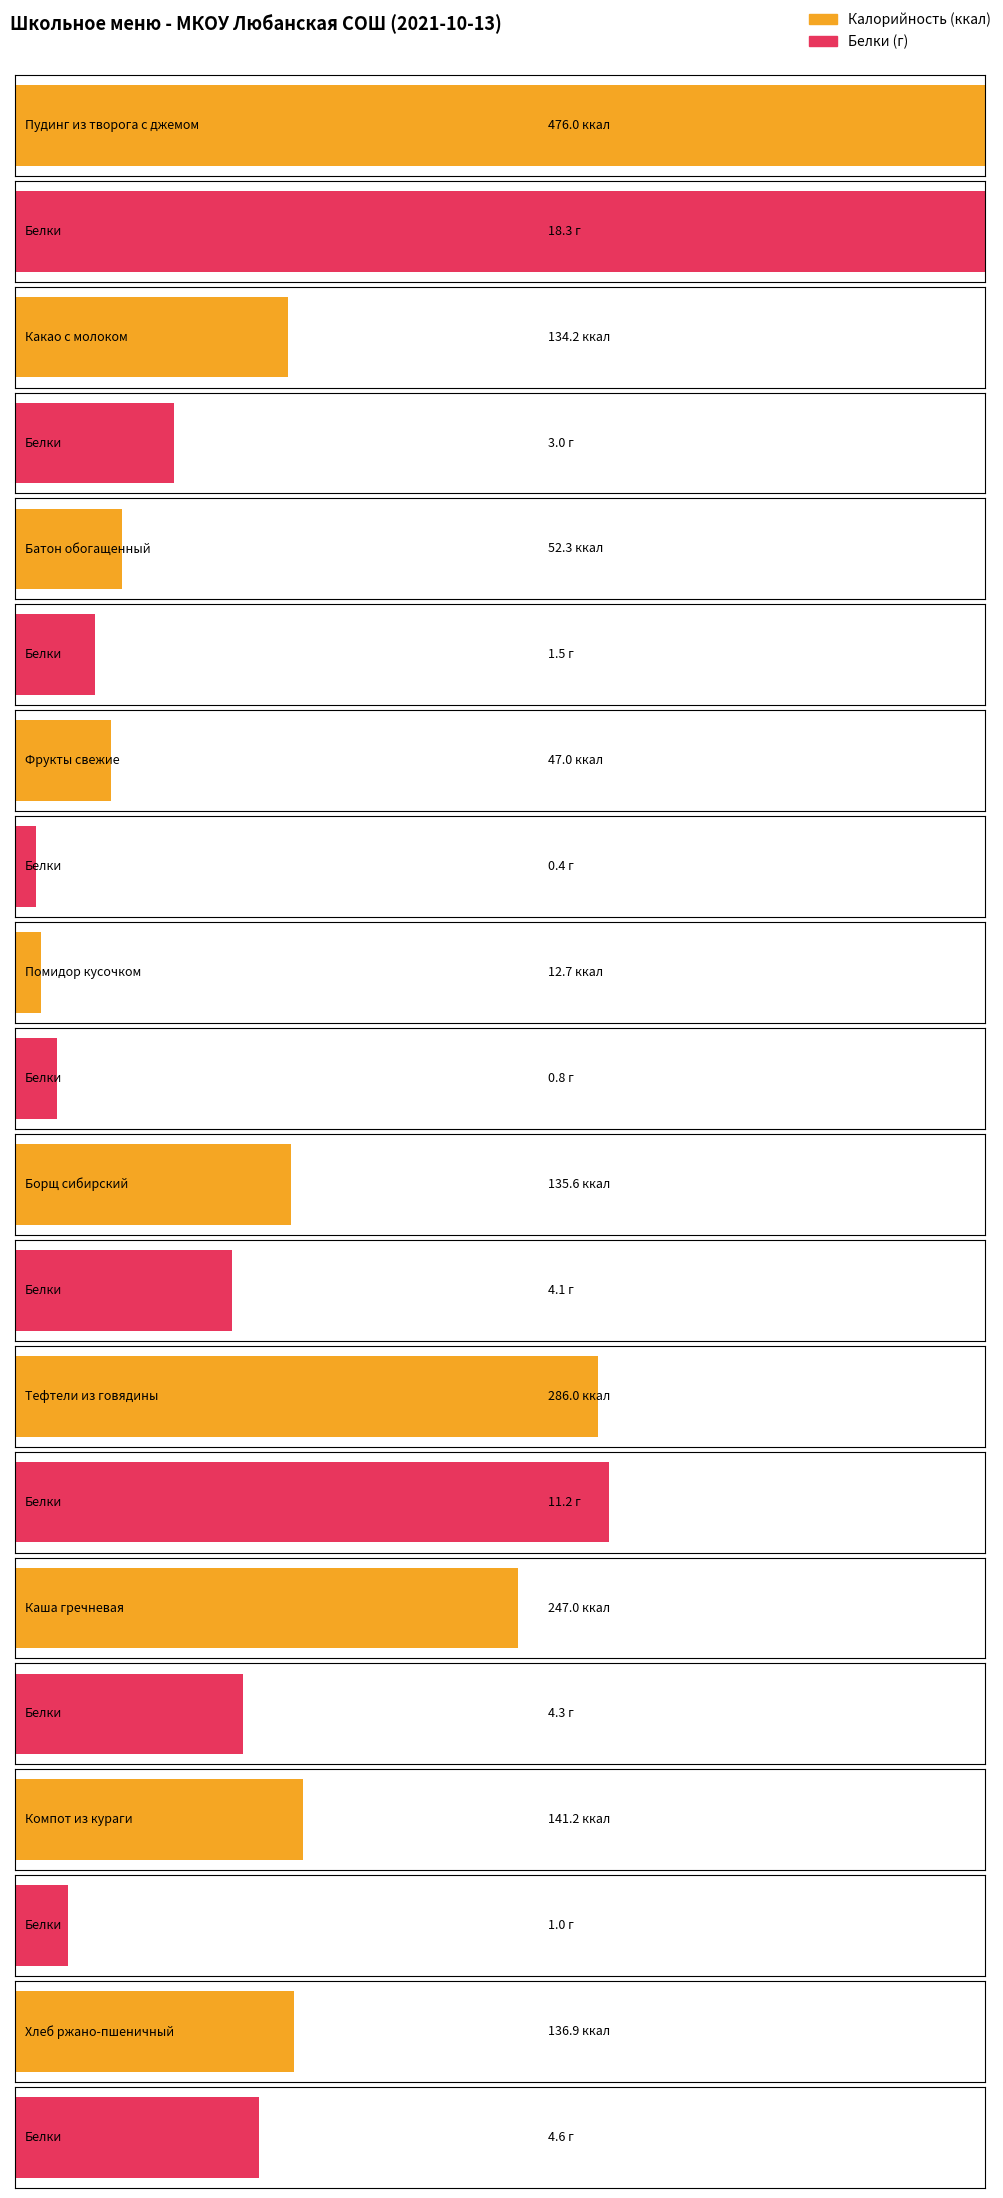

What is the spread (max minus min) of values at Тефтели из говядины?

274.8